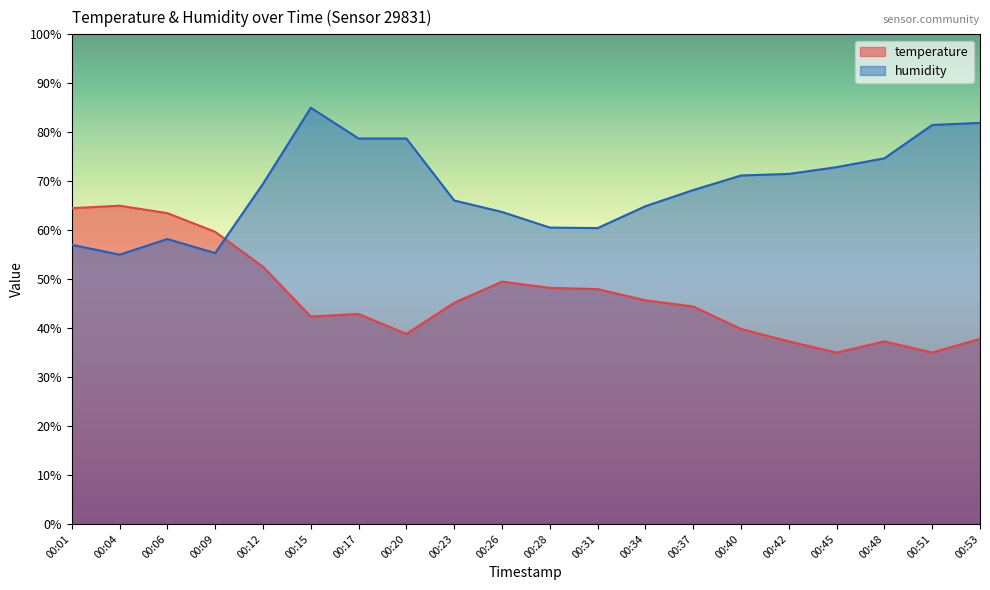

How many data points in temperature are above 45?

10